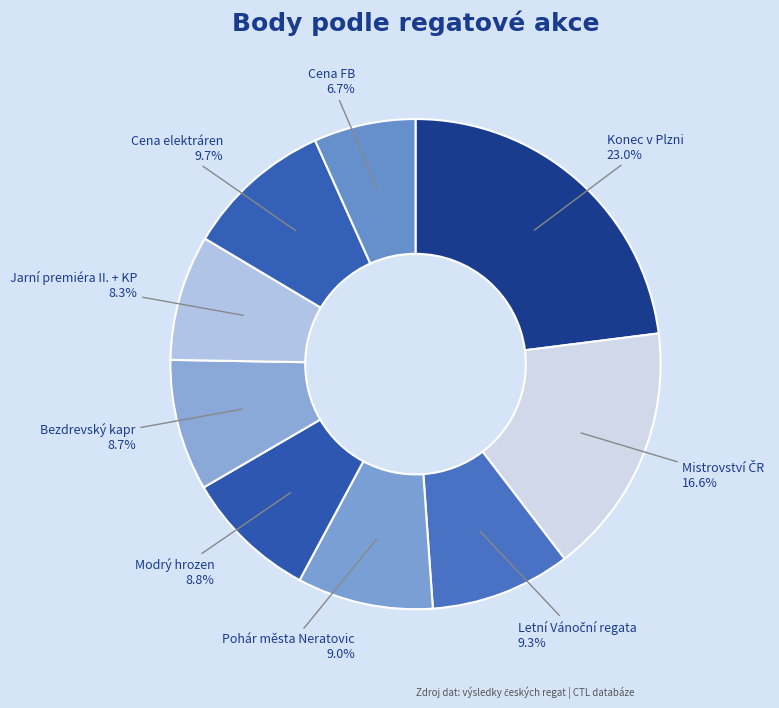

To the nearest percent, what is the difference between the largest and smallest slice percentages?

16%